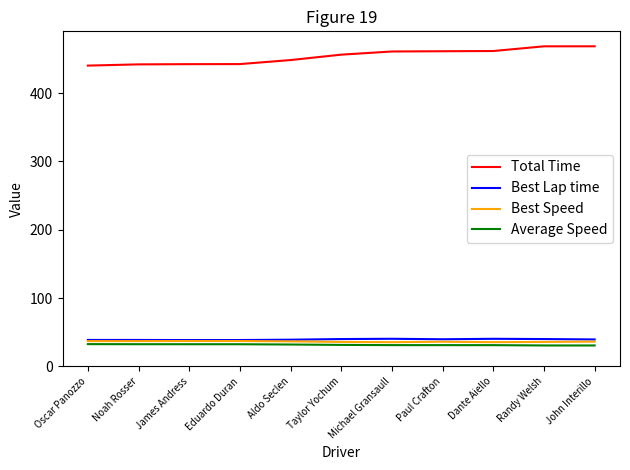

True or false: Best Speed and Total Time intersect in this chart.

False